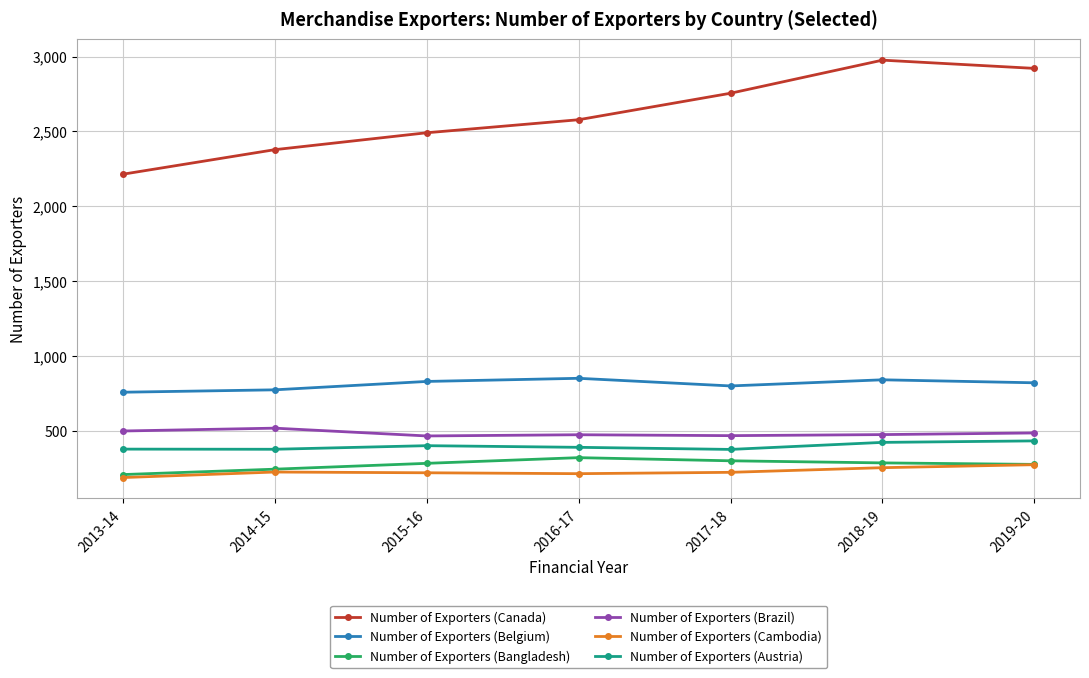

What is the greatest value displayed?

2976